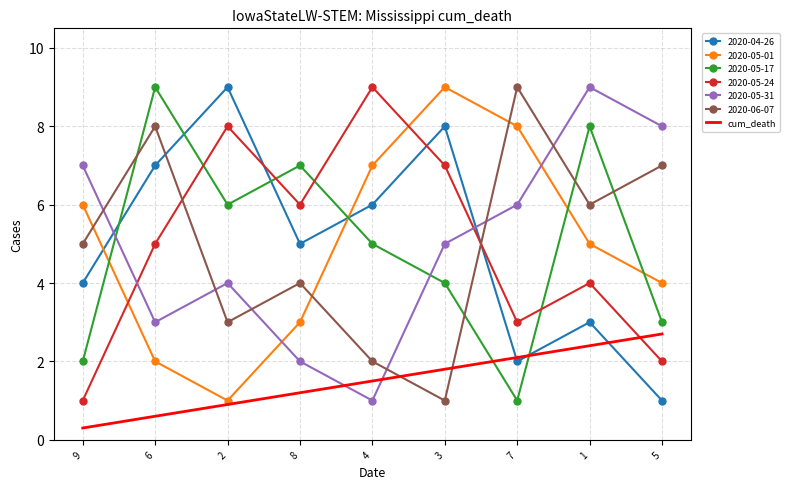

What is the minimum value shown in the chart?

0.3